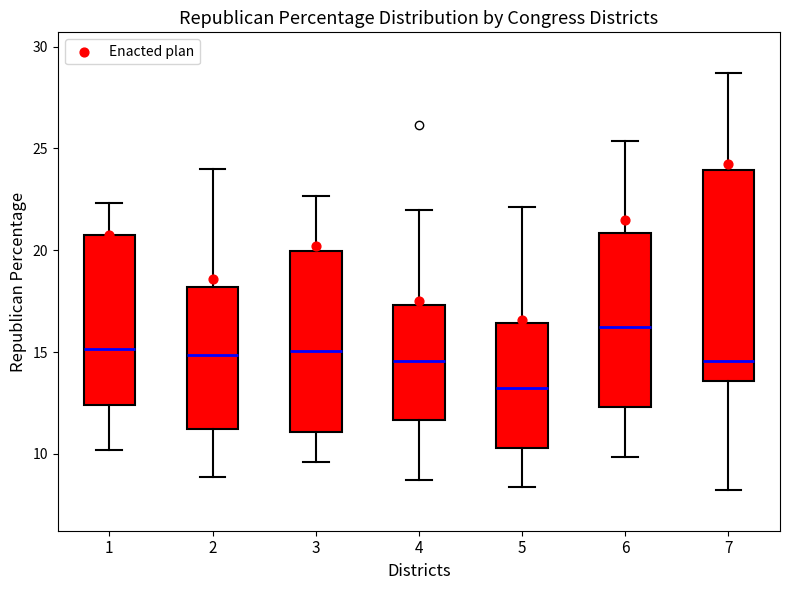

Which box's median line is the highest?

6